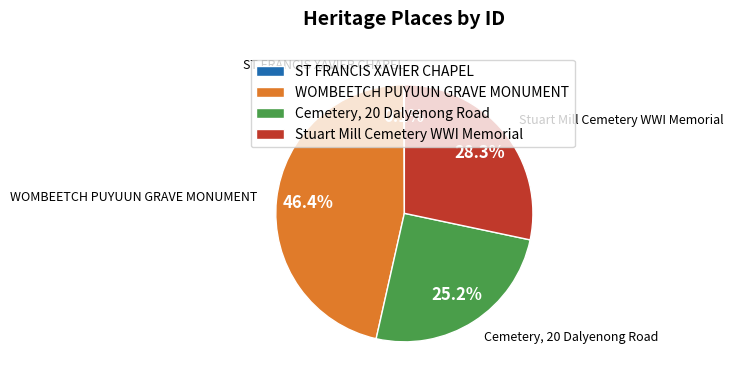

To the nearest percent, what is the difference between the largest and smallest slice percentages?

46%